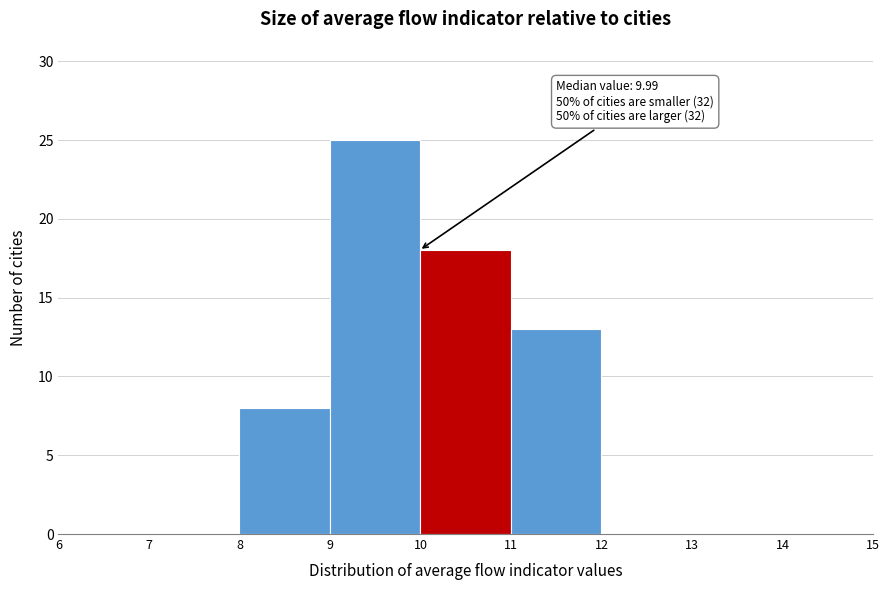

Over which range of the x-axis is the bar tallest?

9 to 10